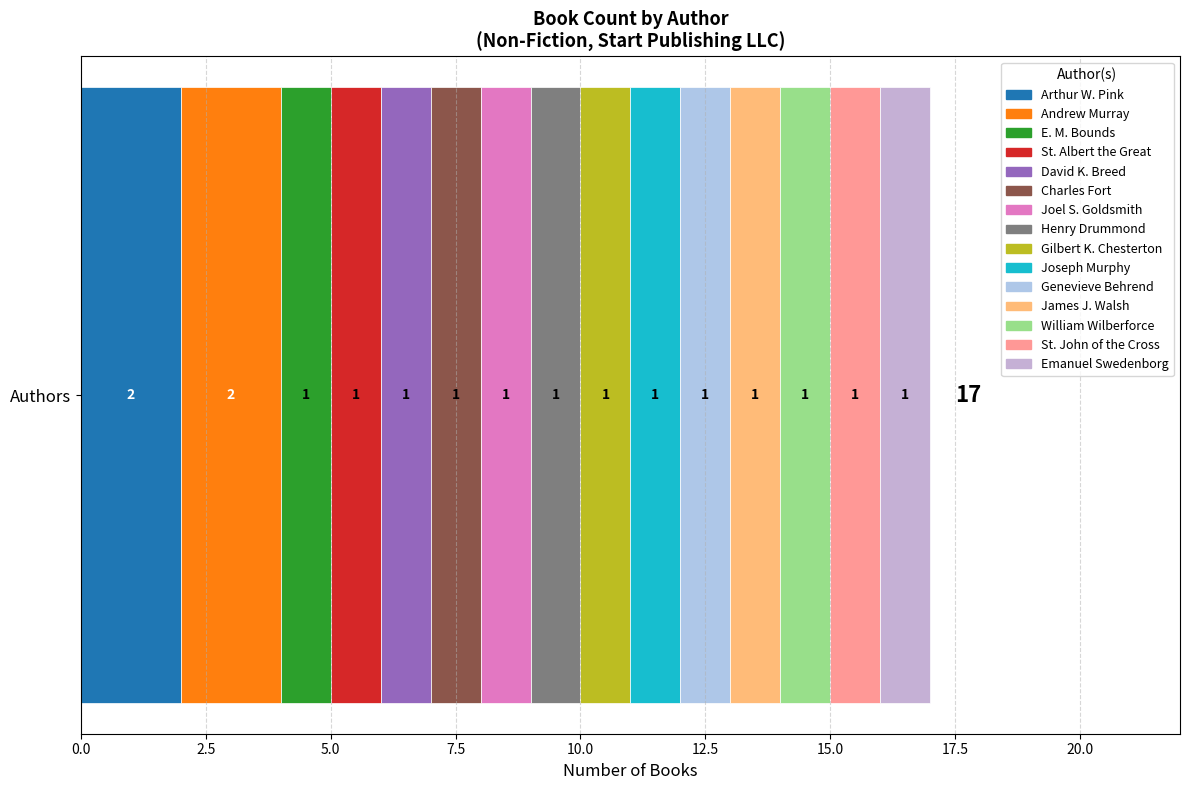

How many categories are shown in the chart?

1